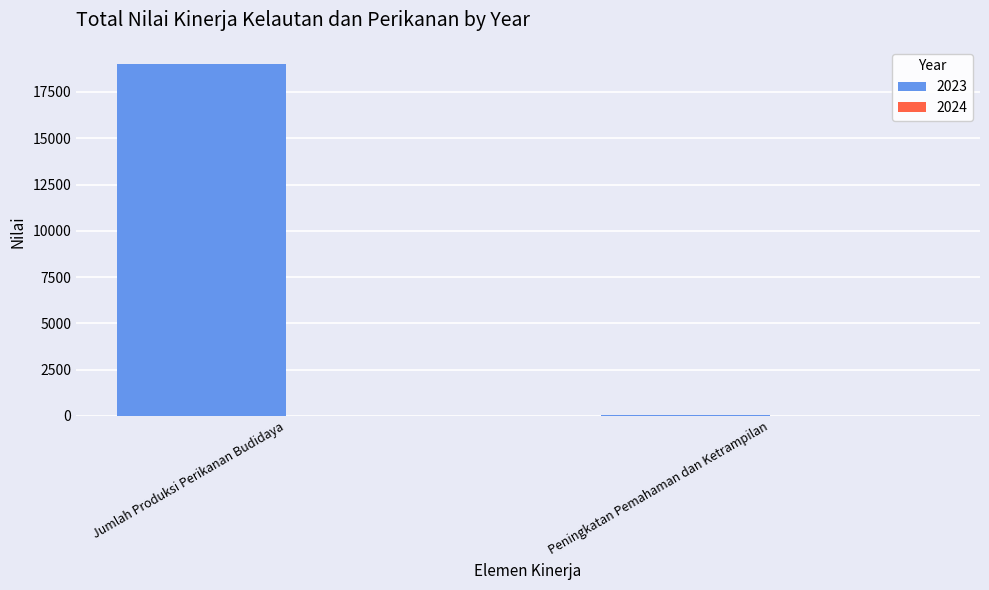

What is the maximum value shown in the chart?

18987.3